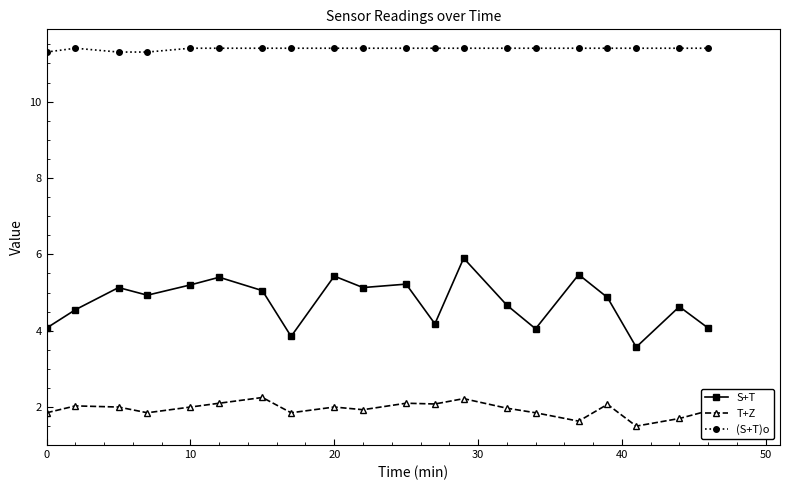

What are all the series names shown in the legend?

S+T, T+Z, (S+T)o